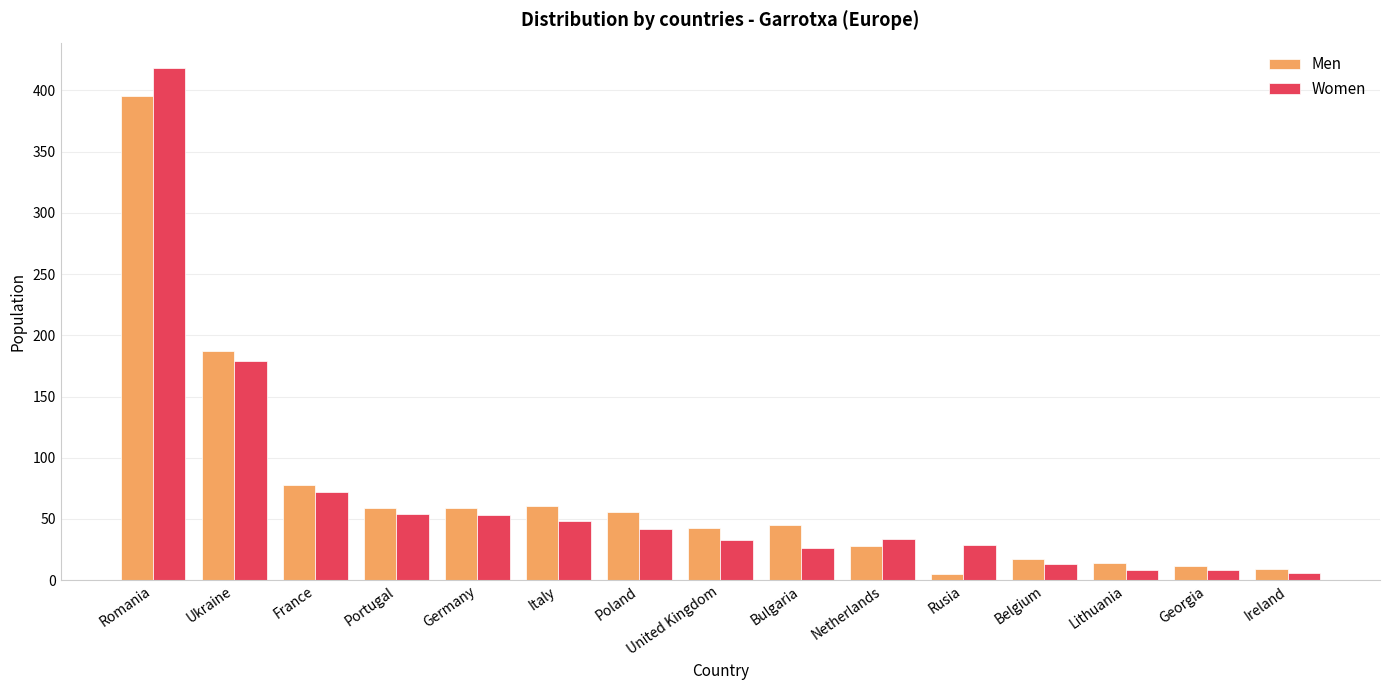

At which category is the sum across all series the highest?

Romania